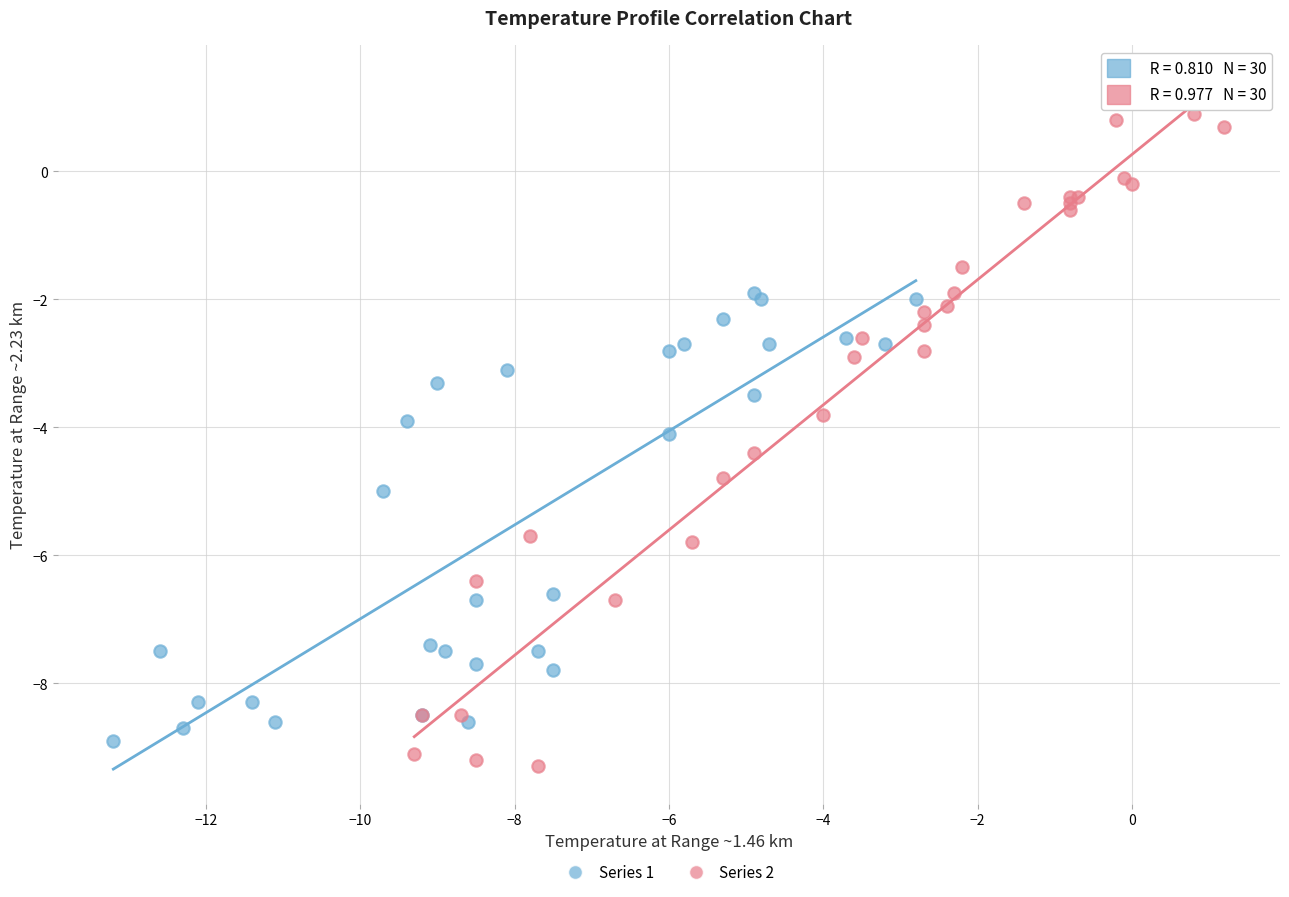

Which series contains the lowest Y value?

Series 2